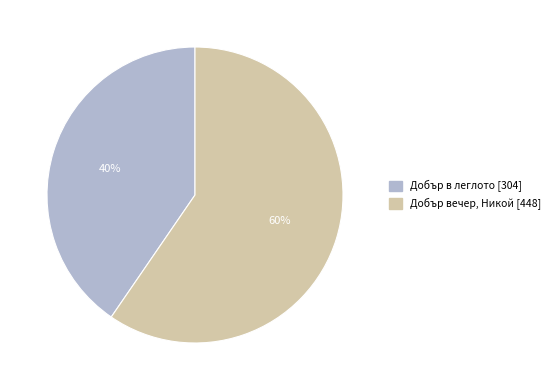

Is the sum of Добър в леглото [304] and Добър вечер, Никой [448] greater than half?

Yes